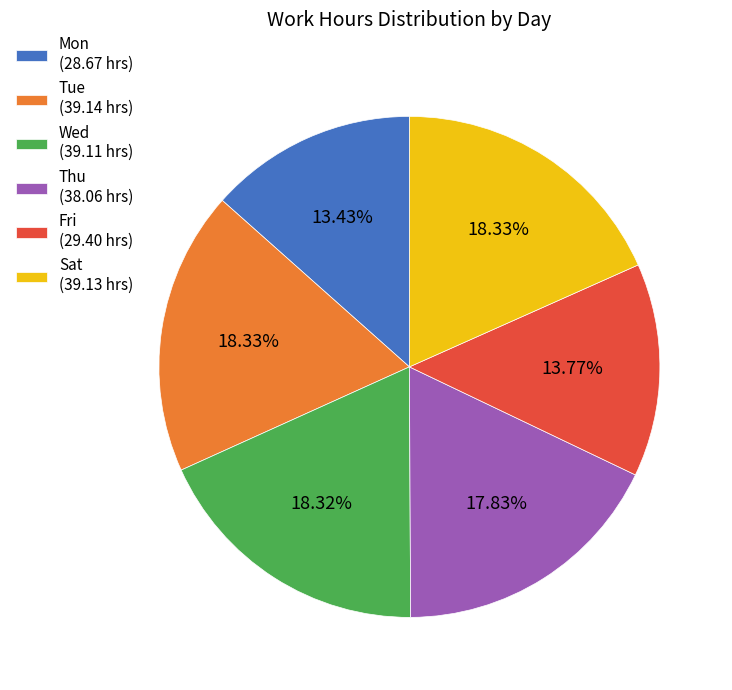

To the nearest percent, what is the average slice percentage?

17%